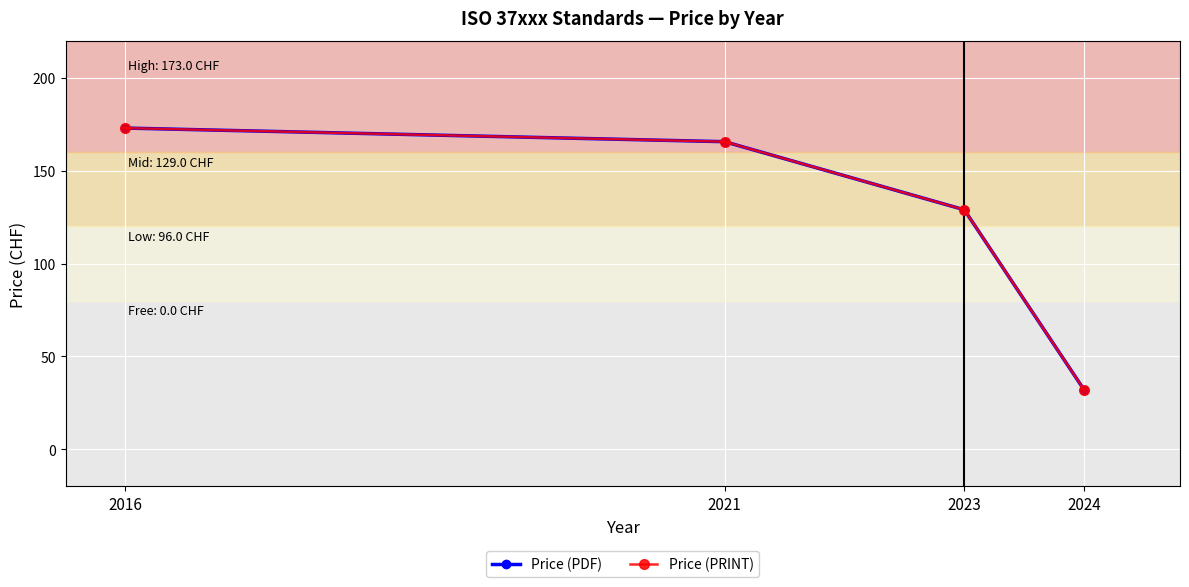

True or false: Price (PRINT) and Price (PDF) intersect in this chart.

False